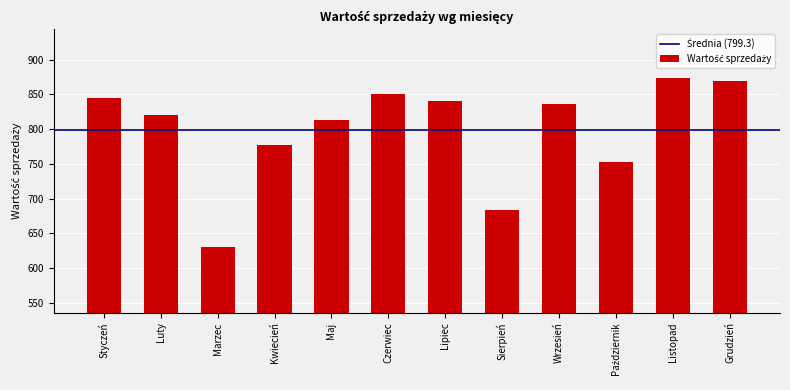

Reading left to right, what are all the values shown in this chart?

845.0	820.0	631.0	776.5	813.0	850.5	841.0	684.0	835.5	753.0	873.5	869.0